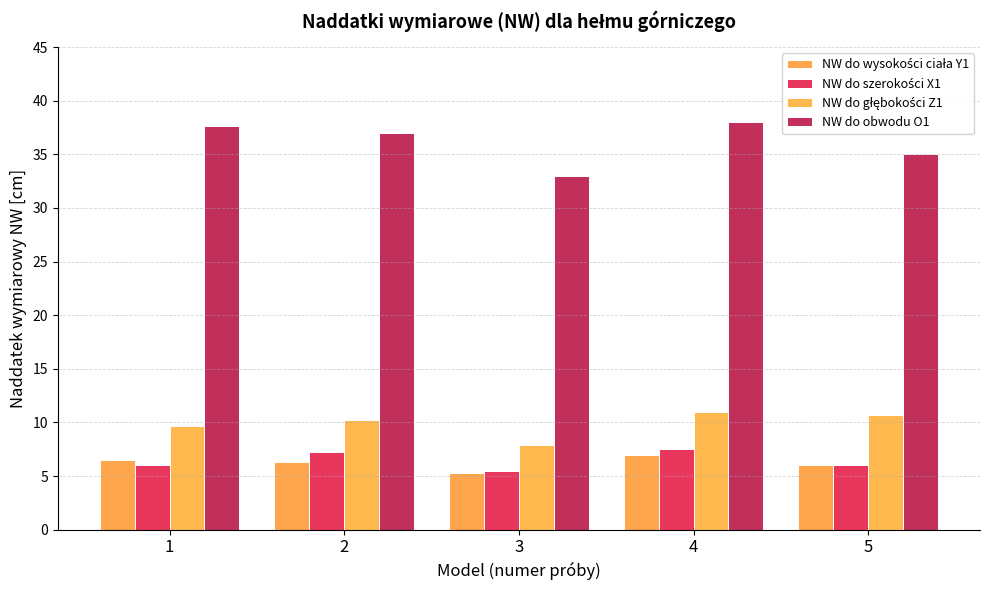

Reading left to right, transcribe all the data shown in this chart.

NW do wysokości ciała Y1: 1=6.5	2=6.3	3=5.3	4=7.0	5=6.0
NW do szerokości X1: 1=6.0	2=7.2	3=5.5	4=7.5	5=6.0
NW do głębokości Z1: 1=9.7	2=10.2	3=7.9	4=11.0	5=10.7
NW do obwodu O1: 1=37.6	2=37.0	3=33.0	4=38.0	5=35.0